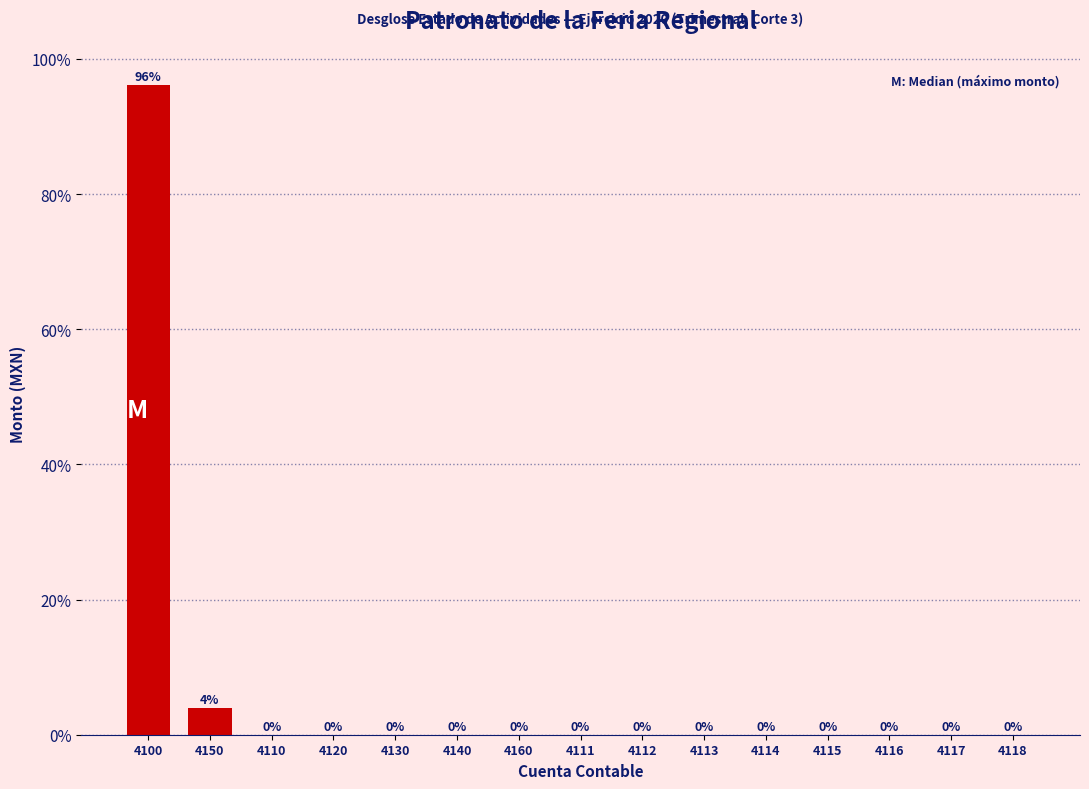

Which has a higher value, 4115 or 4100?

4100